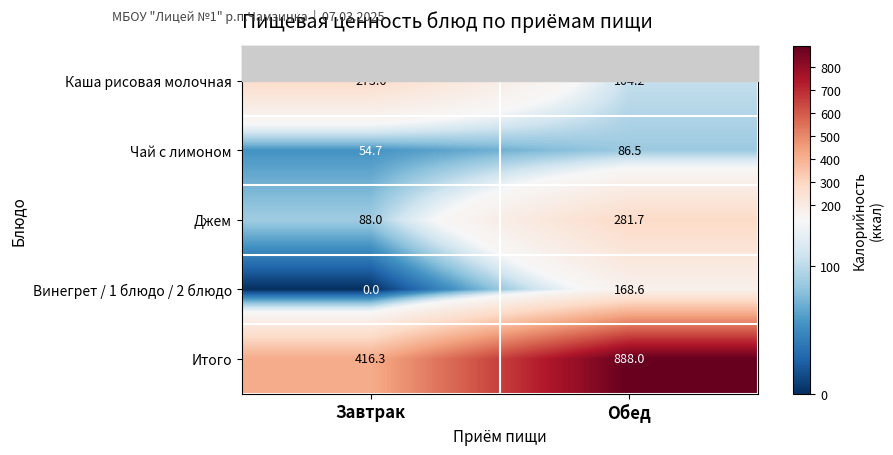

At Обед, list the series in order from smallest to largest.

Чай с лимоном, Каша рисовая молочная, Винегрет / 1 блюдо / 2 блюдо, Джем, Итого